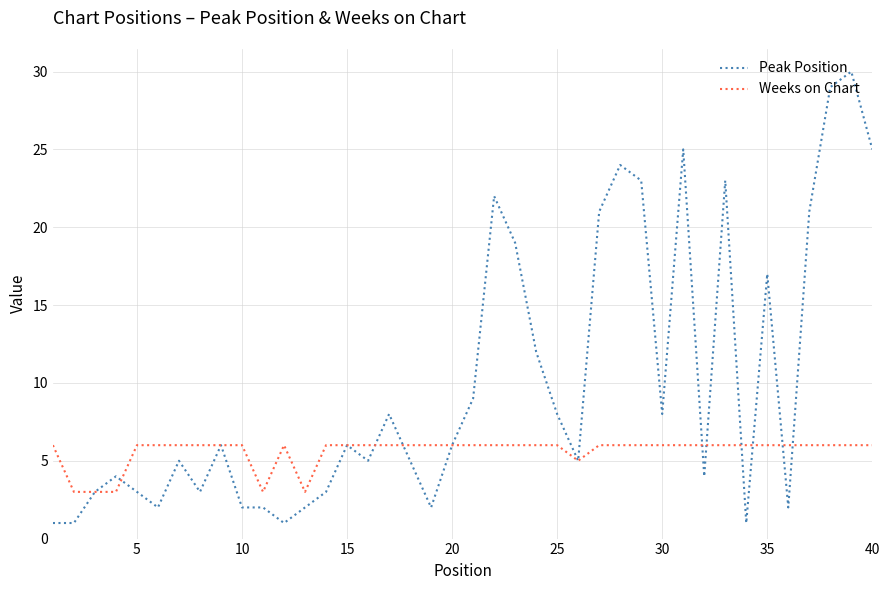

What is the lowest value of the Weeks on Chart series?

3